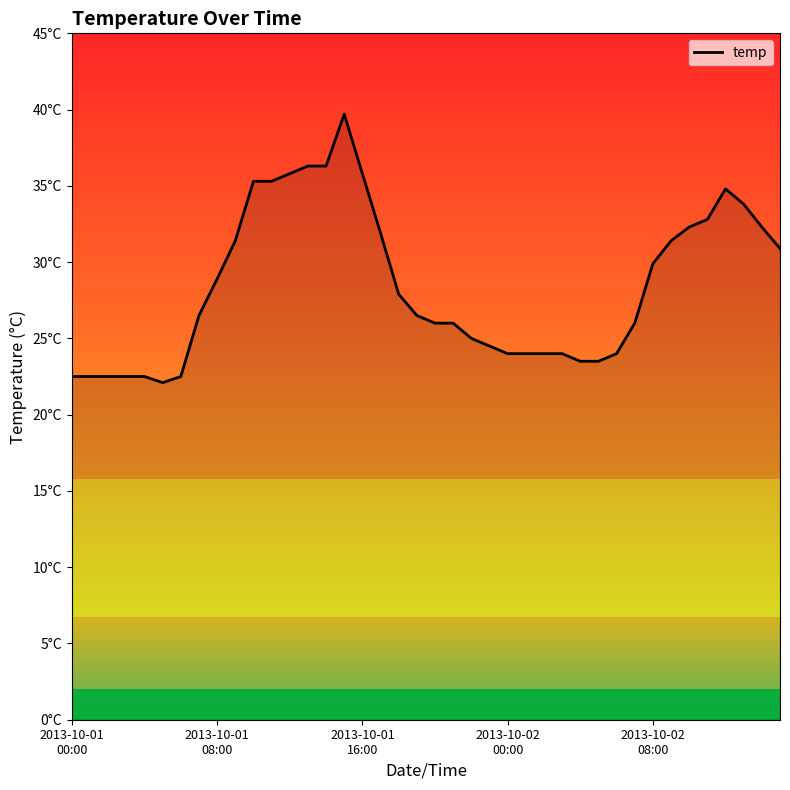

Count the number of values greater than 26.

21